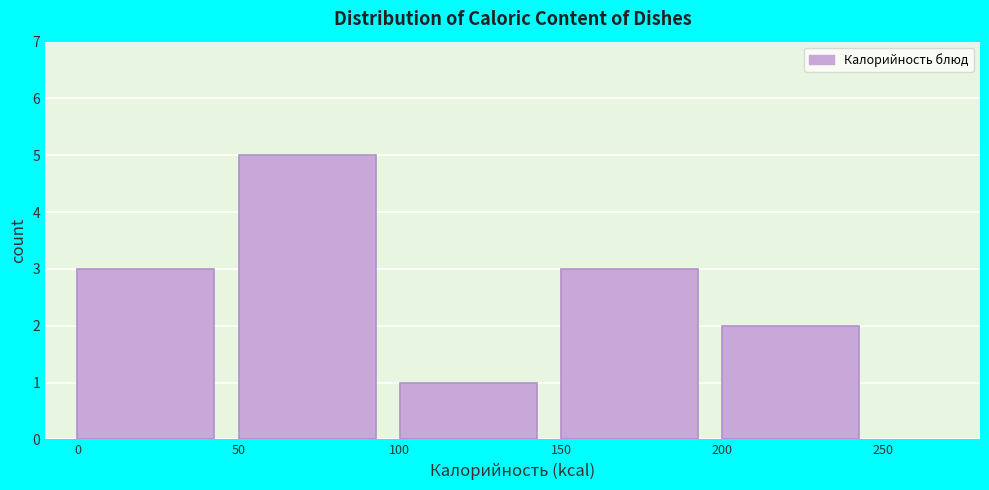

Over which range of the x-axis is the bar tallest?

50 to 100